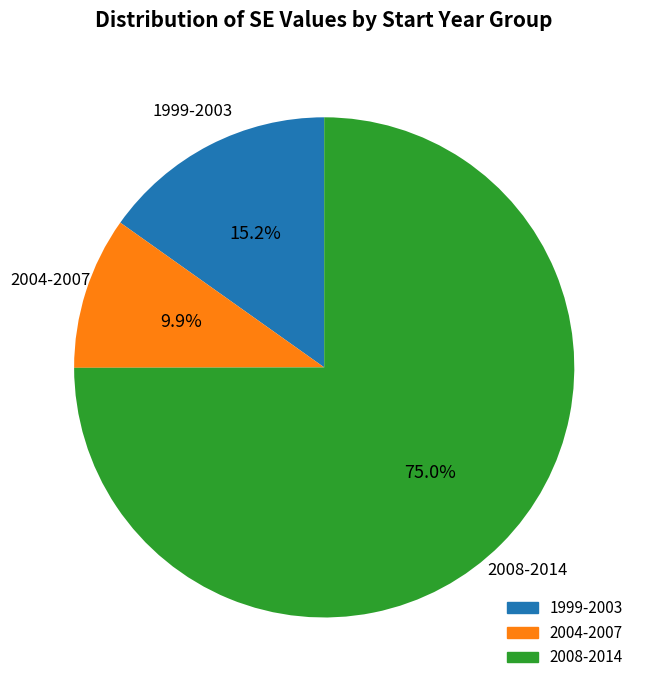

Is there any slice that represents more than half of the pie?

Yes